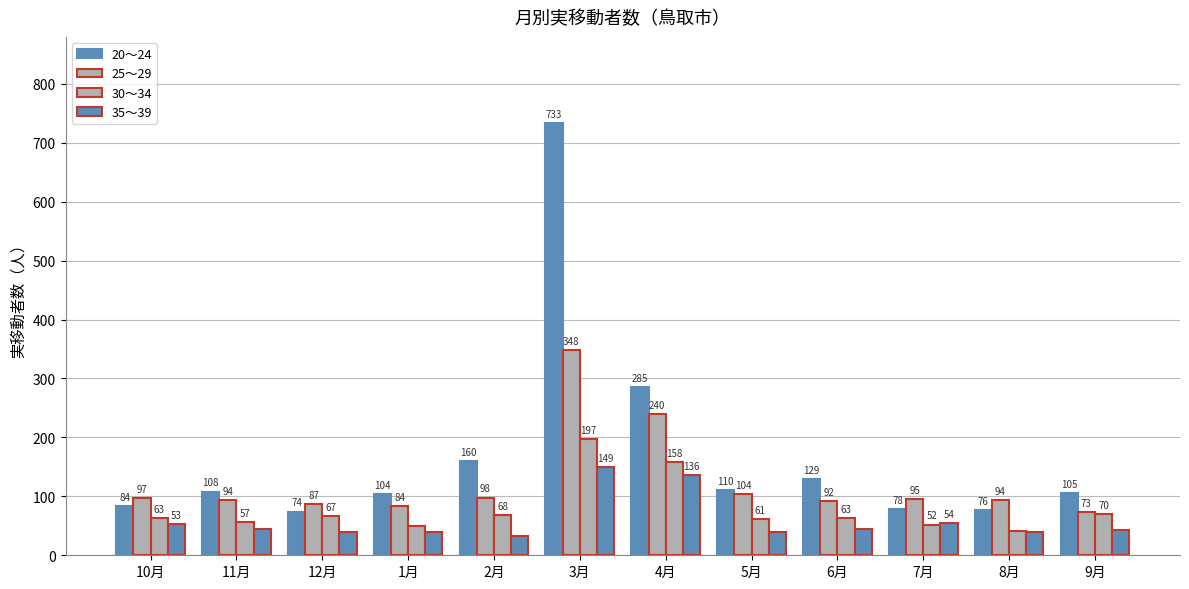

At how many categories does at least one series exceed 447?

1